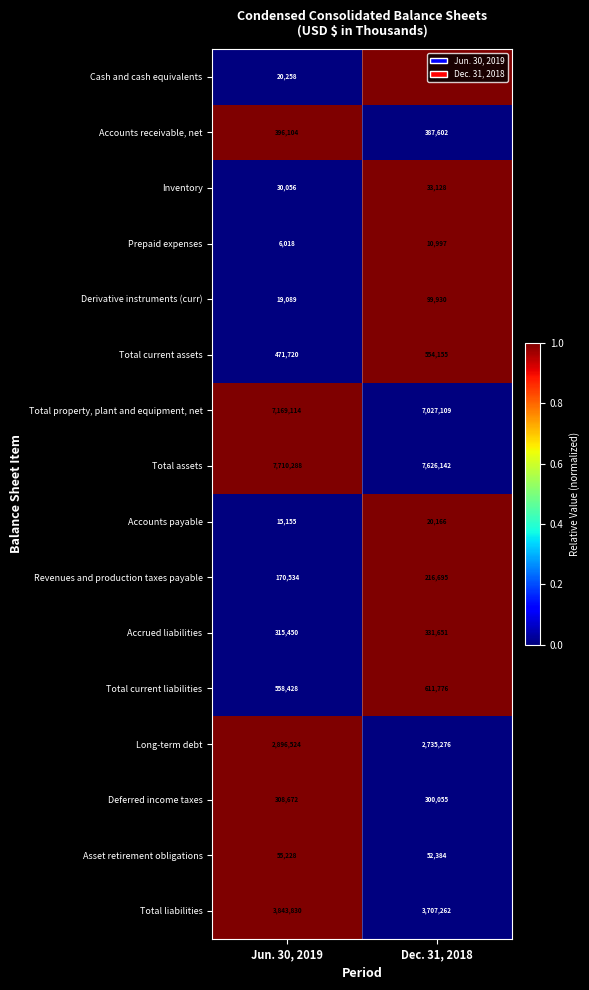

What is the difference between the highest and lowest values at Jun. 30, 2019?

7704270